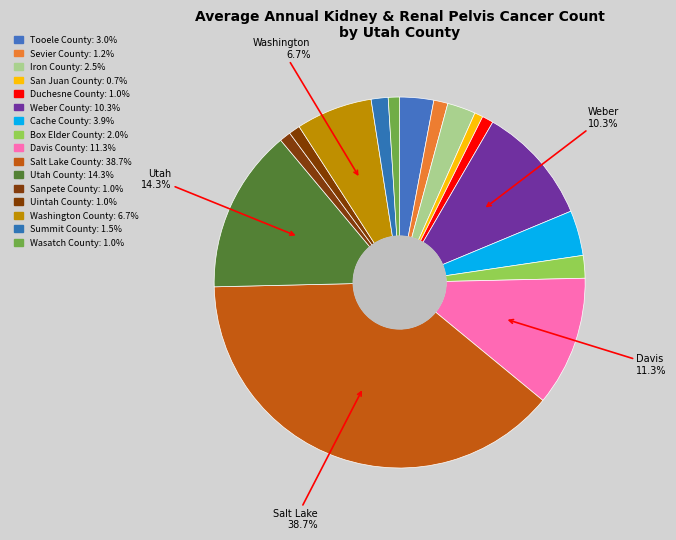

Is there a majority slice in this chart?

No